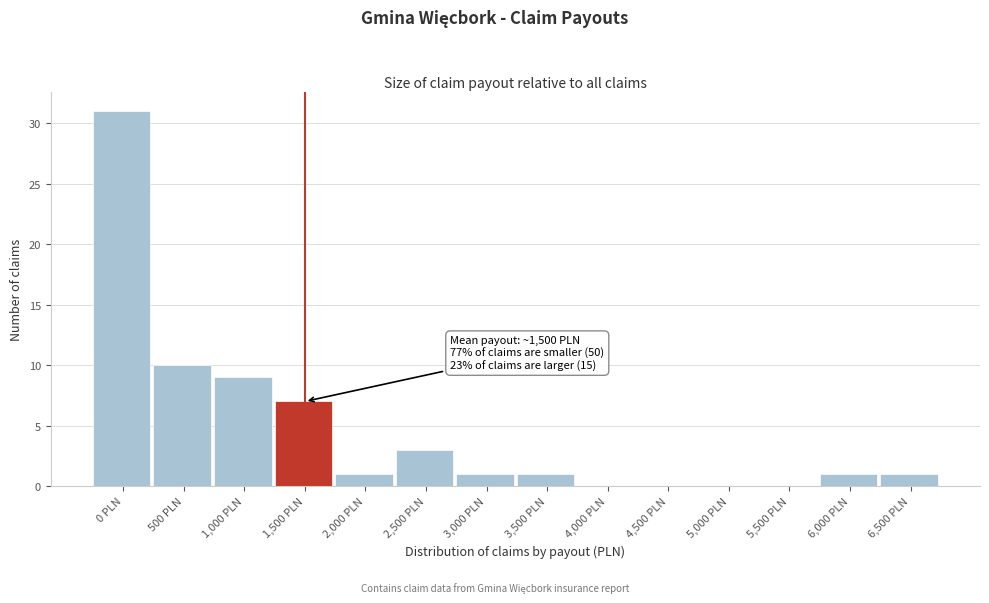

Reading right to left, what are all the values shown in this chart?

6,500 PLN=1	6,000 PLN=1	5,500 PLN=0	5,000 PLN=0	4,500 PLN=0	4,000 PLN=0	3,500 PLN=1	3,000 PLN=1	2,500 PLN=3	2,000 PLN=1	1,500 PLN=7	1,000 PLN=9	500 PLN=10	0 PLN=31